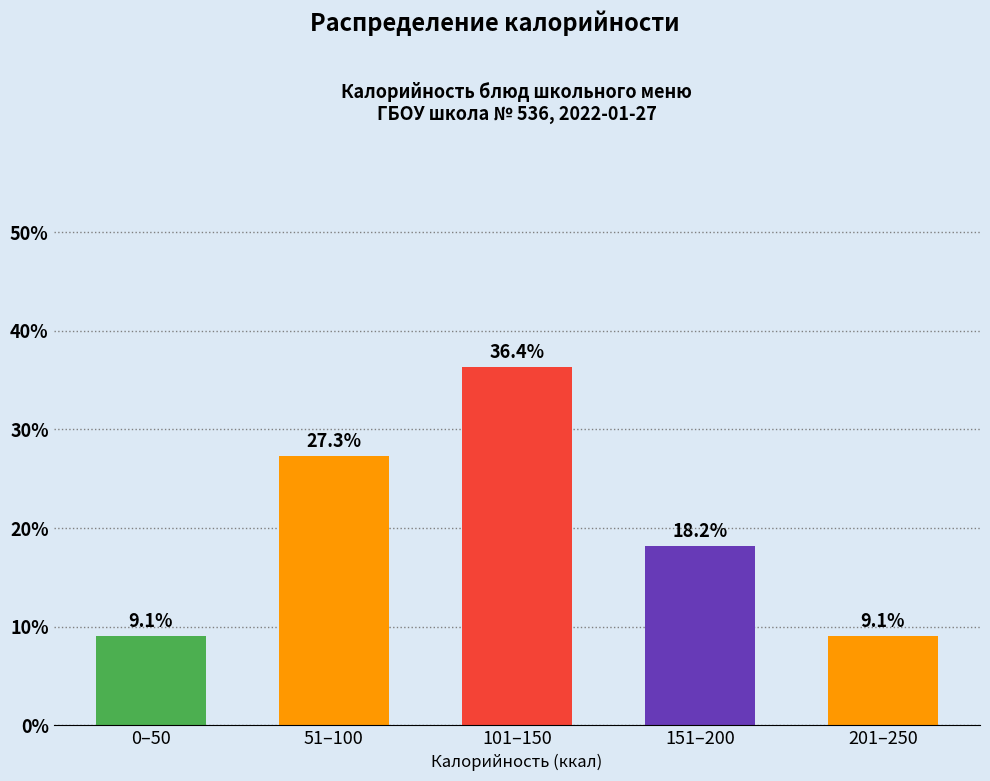

Reading left to right, extract all data points from this chart.

0–50=9.1	51–100=27.3	101–150=36.4	151–200=18.2	201–250=9.1